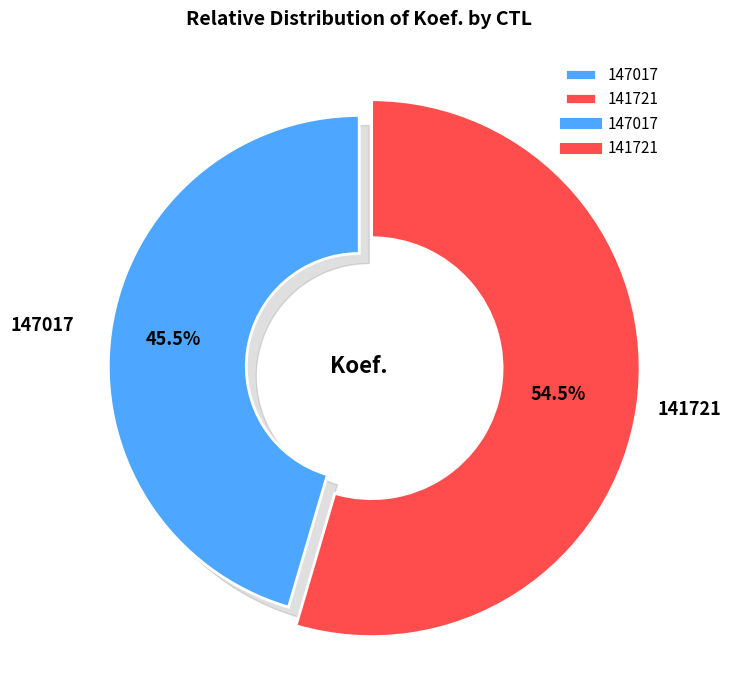

To the nearest percent, what is the average slice percentage?

50%